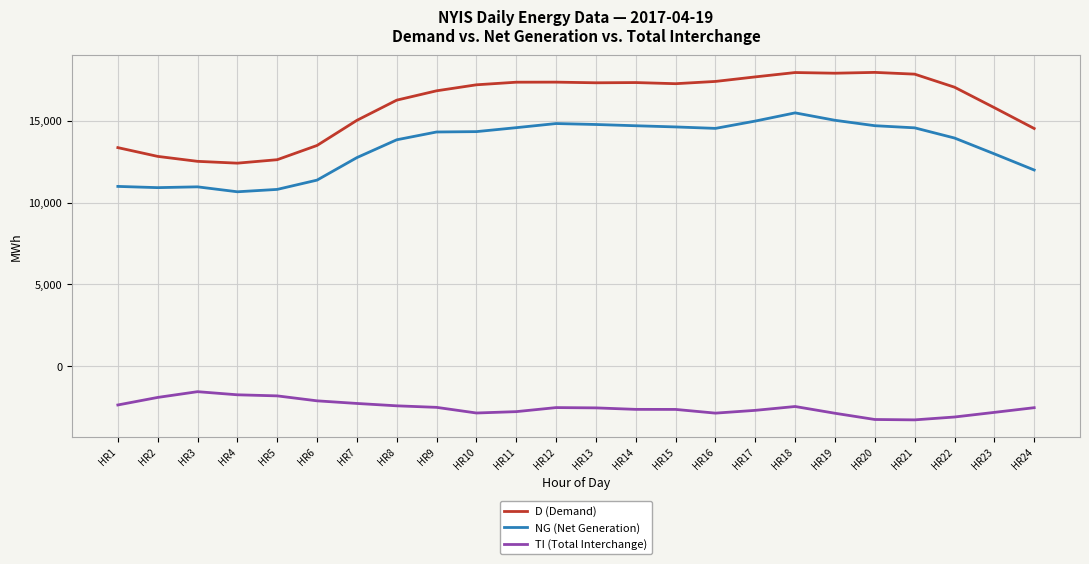

True or false: TI (Total Interchange) and NG (Net Generation) intersect in this chart.

False